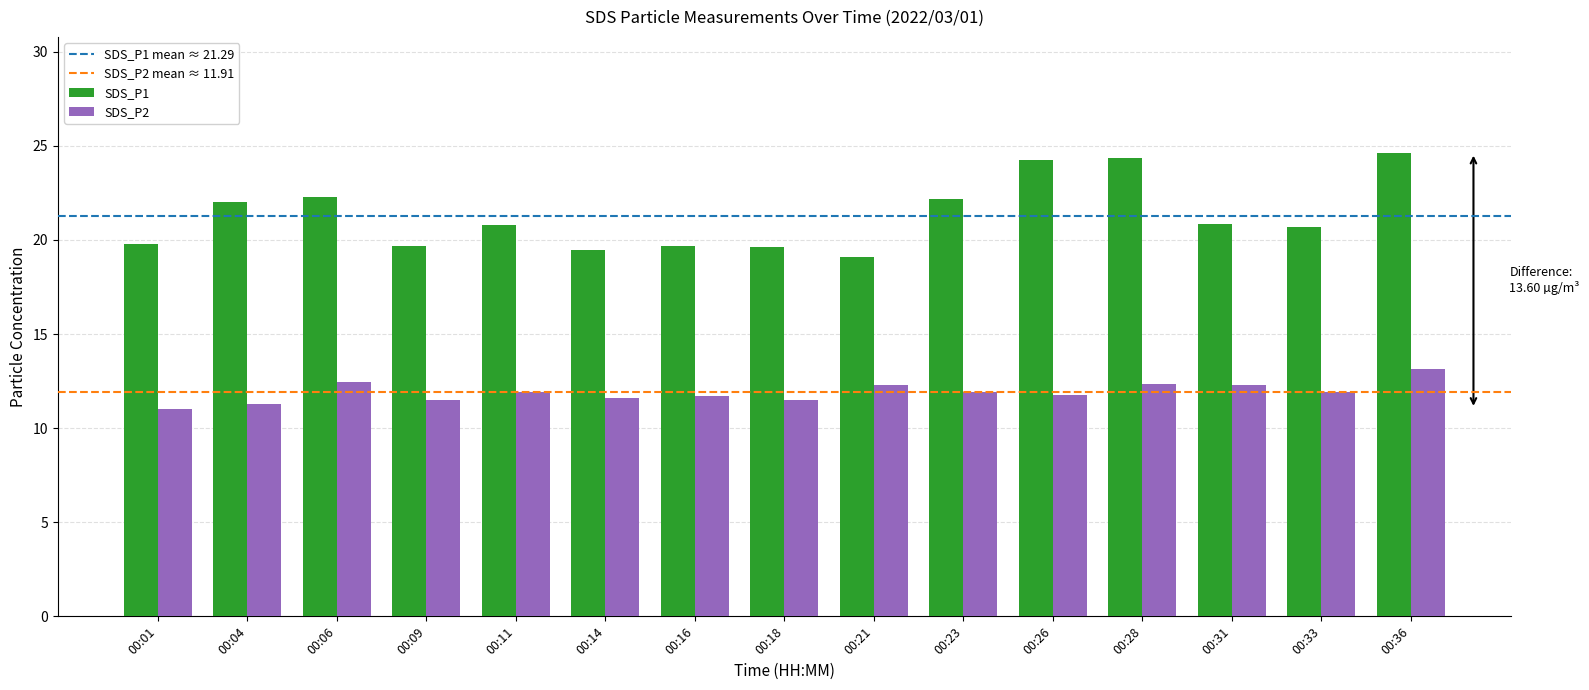

What is the maximum value shown in the chart?

24.6